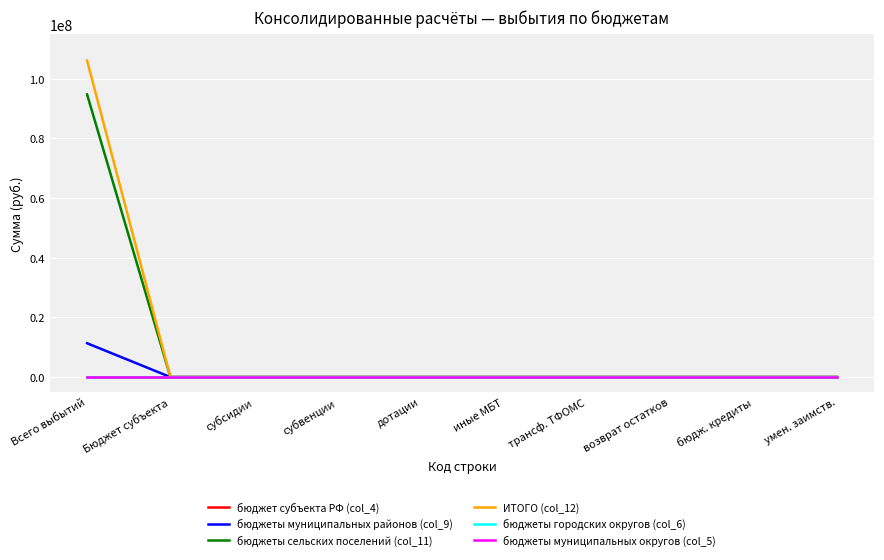

Is this an area chart (filled region under the line)?

No